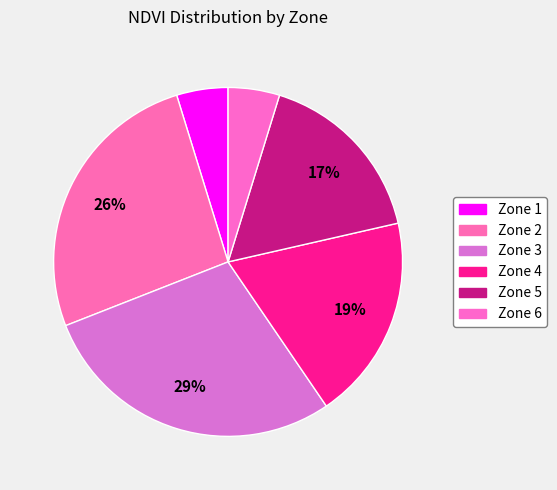

Is there any slice that represents more than half of the pie?

No